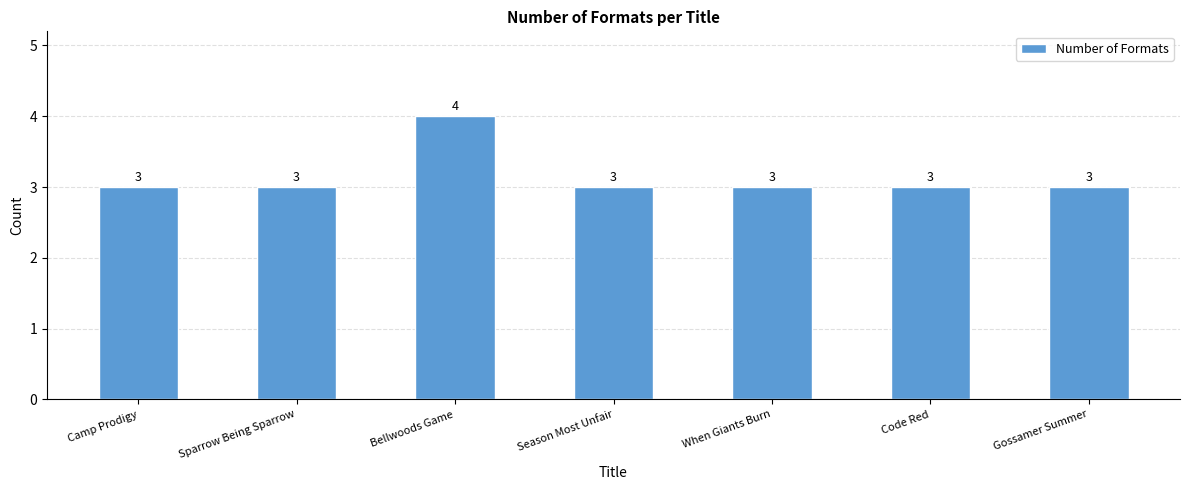

What is the sum of all values?

22